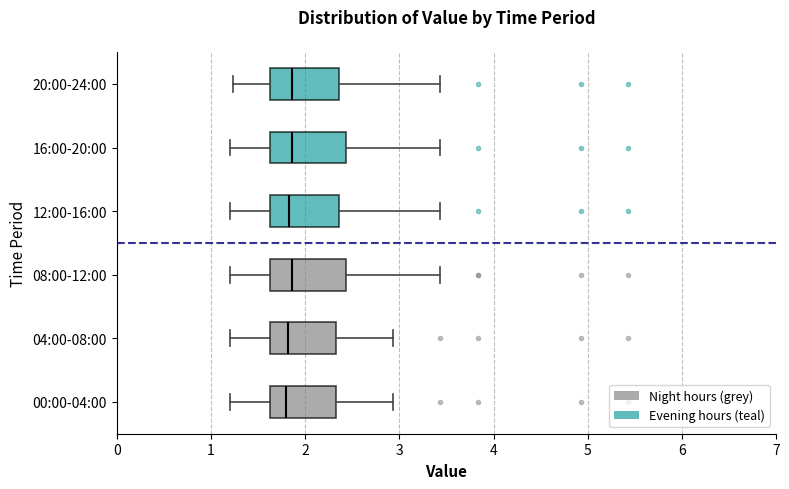

Reading bottom to top, read every box against the x-axis: the position of its median line, the range the box covers, and the ends of its whiskers. The values are not printed on the chart, so give them approximately, as read against the axis.

00:00-04:00: median 1.8, box 1.6 to 2.3, whiskers 1.2 to 2.9
04:00-08:00: median 1.8, box 1.6 to 2.3, whiskers 1.2 to 2.9
08:00-12:00: median 1.9, box 1.6 to 2.4, whiskers 1.2 to 3.4
12:00-16:00: median 1.8, box 1.6 to 2.4, whiskers 1.2 to 3.4
16:00-20:00: median 1.9, box 1.6 to 2.4, whiskers 1.2 to 3.4
20:00-24:00: median 1.9, box 1.6 to 2.4, whiskers 1.2 to 3.4